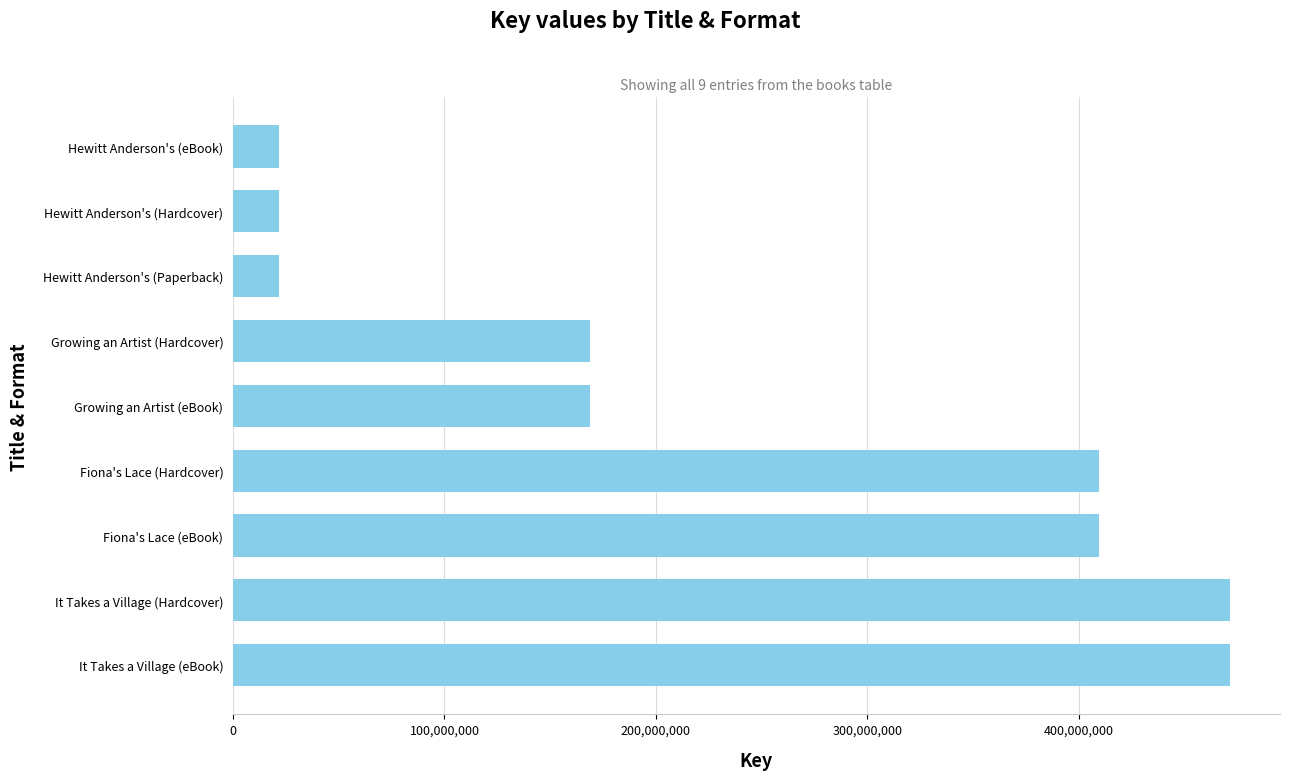

What is the minimum value shown in the chart?

21813772